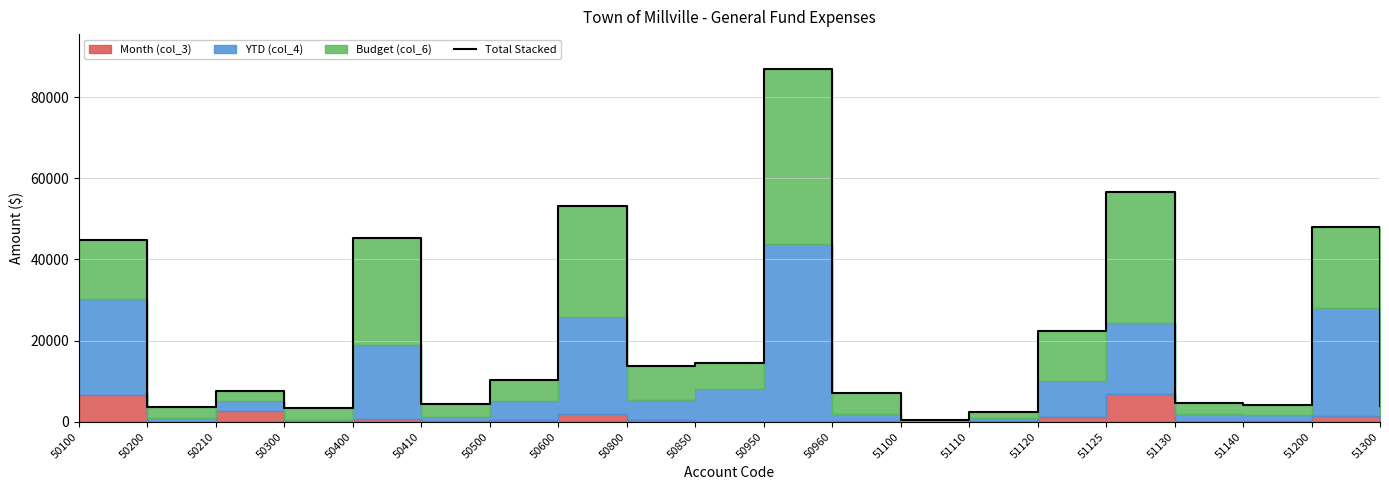

At which label is the value closest to 43640?

50100